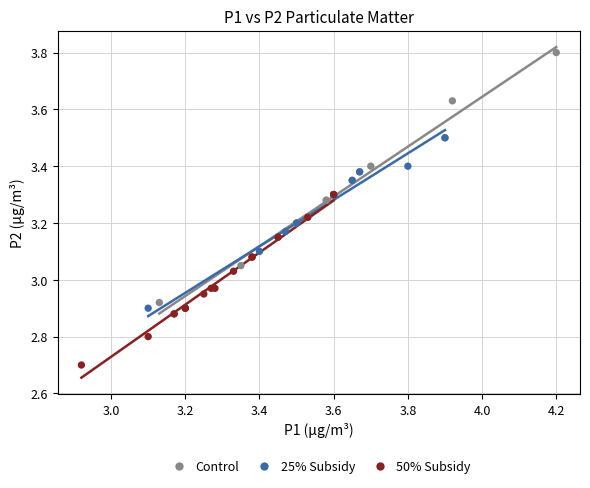

Which series contains the lowest Y value?

50% Subsidy